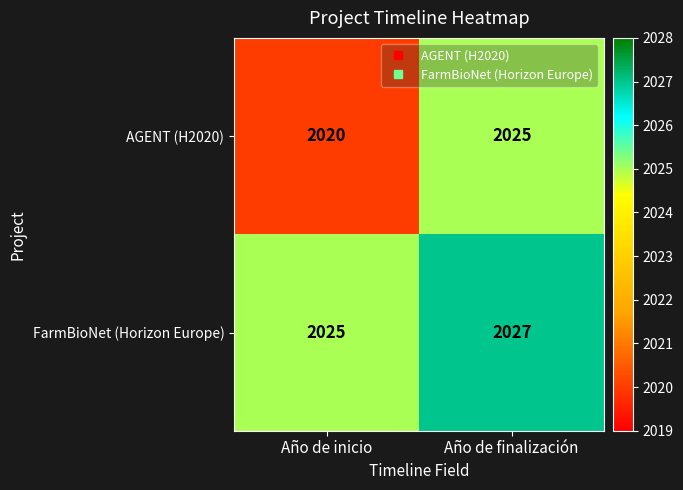

What is the sum of the AGENT (H2020) values at Año de finalización and Año de inicio?

4045